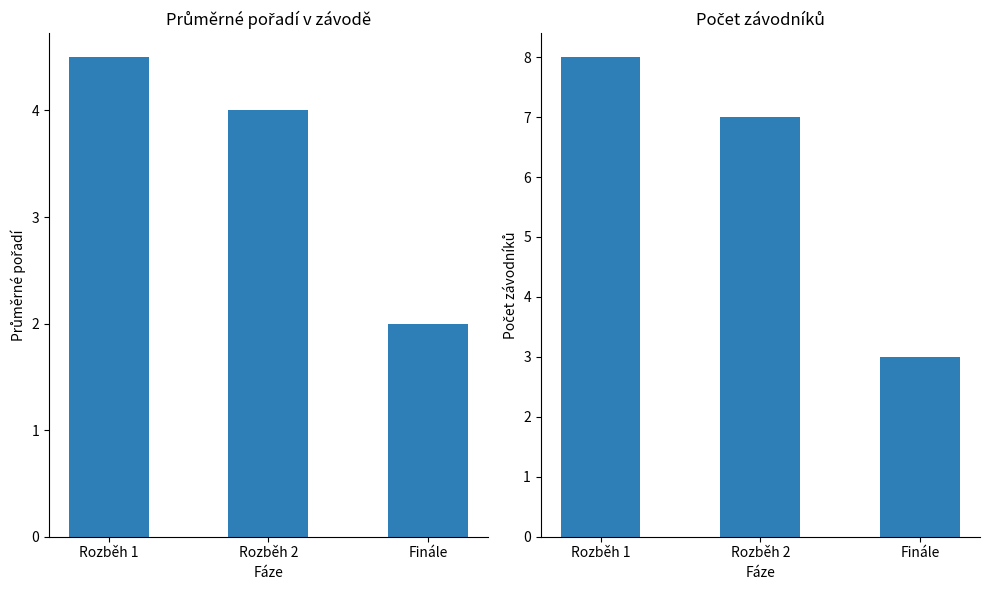

The Počet závodníků series shows 1.7 at Finále. True or false?

False